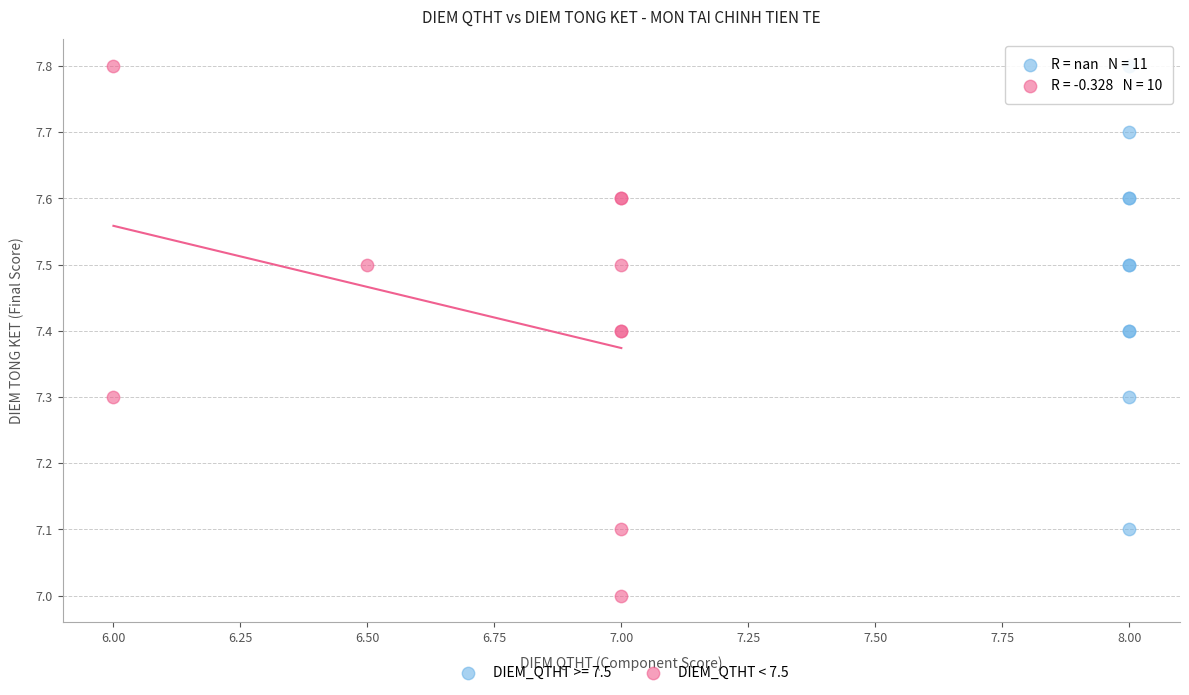

Which series reaches the minimum Y coordinate?

DIEM_QTHT < 7.5